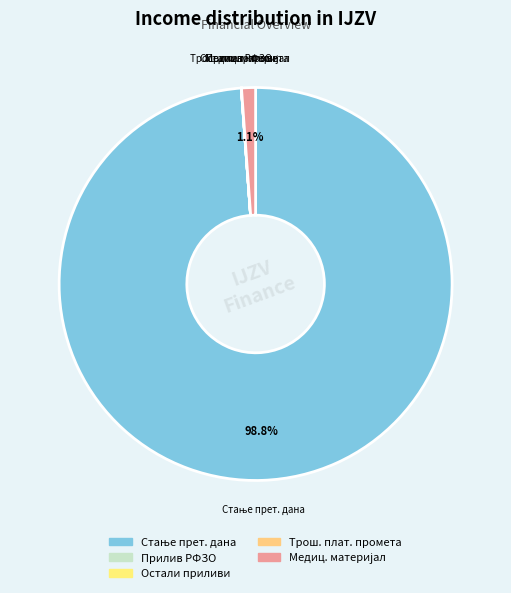

Which category has the smallest portion of the pie?

ТРОШКОВИ ПЛАТНОГ ПРОМЕТА